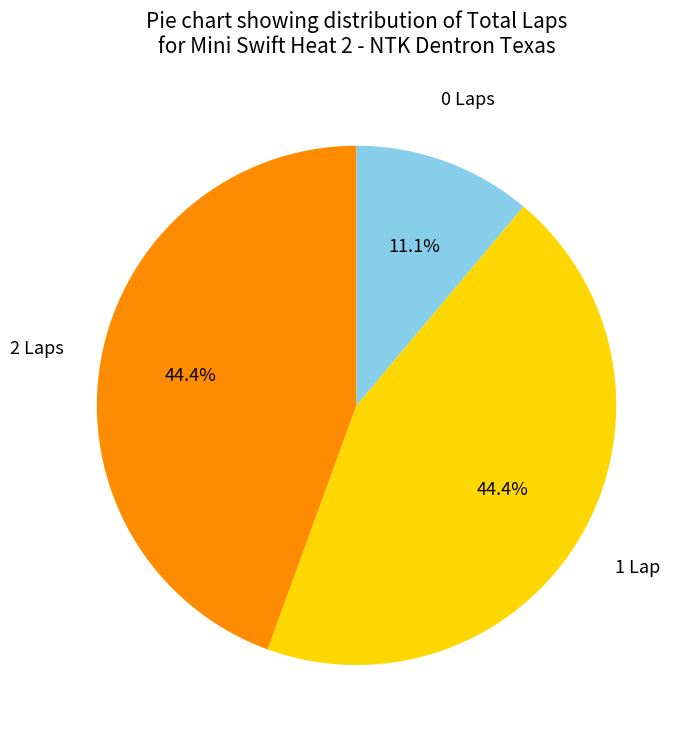

Is there a majority slice in this chart?

No